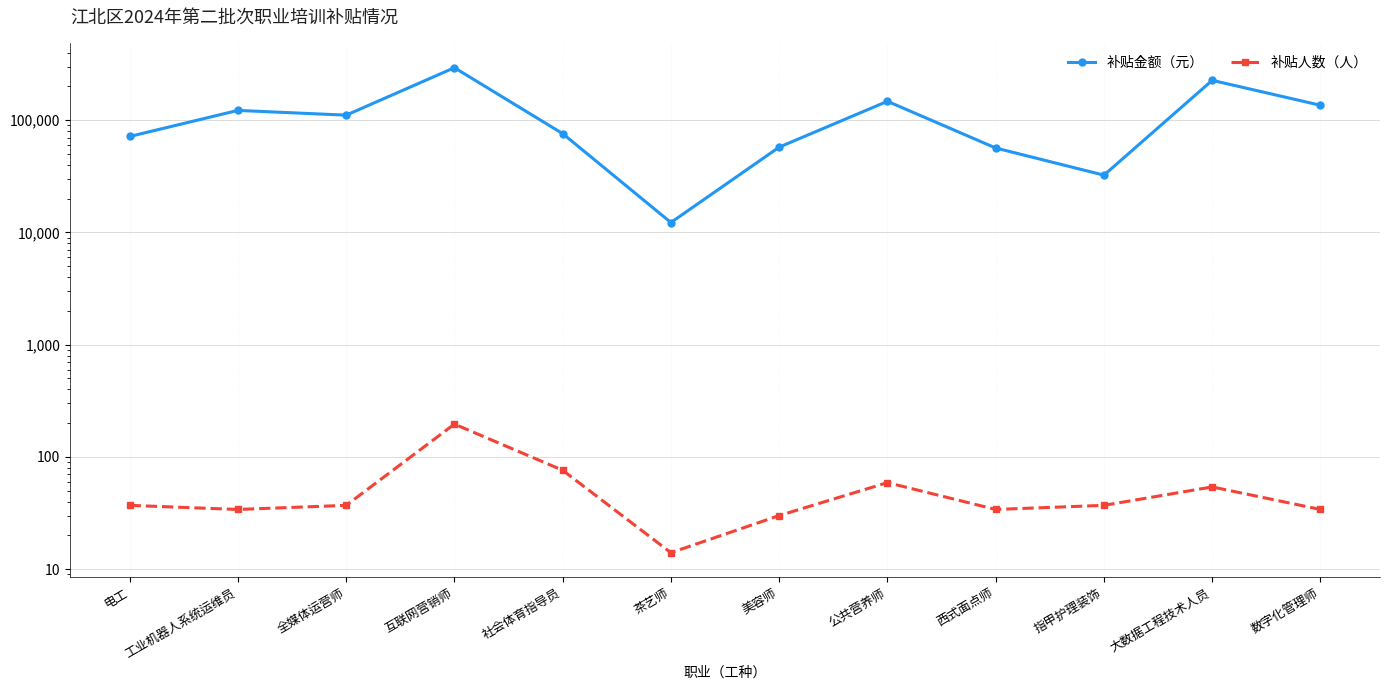

At which category does 补贴人数（人） reach its first local peak?

互联网营销师